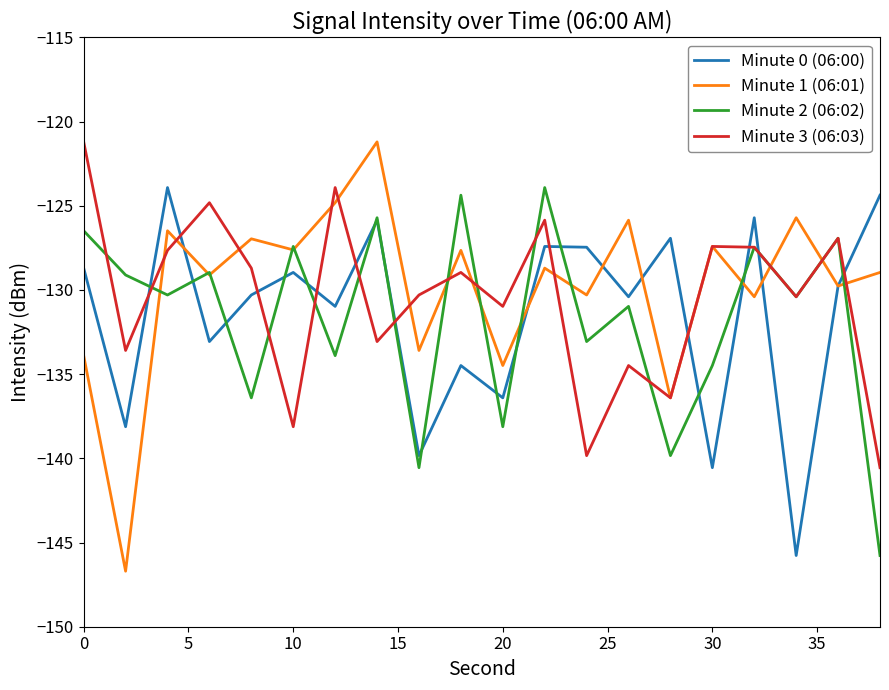

Which series ends up on top after the final intersection of Minute 2 (06:02) and Minute 1 (06:01)?

Minute 1 (06:01)